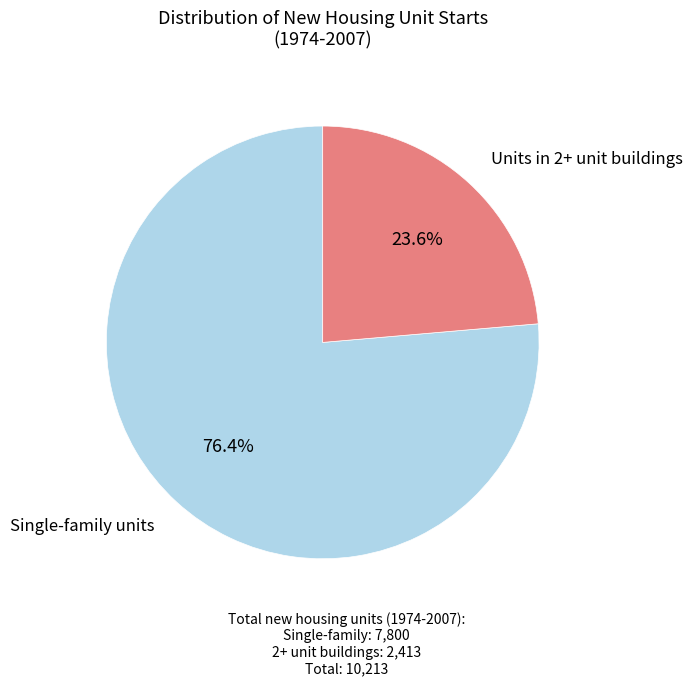

Is there a majority slice in this chart?

Yes